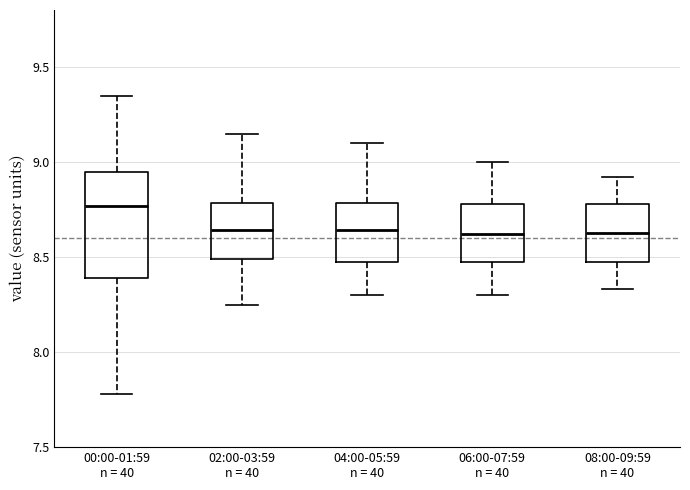

Reading left to right, read every box against the y-axis: the position of its median line, the range the box covers, and the ends of its whiskers. The values are not printed on the chart, so give them approximately, as read against the axis.

00:00-01:59 n = 40: median 8.75, box 8.40 to 8.95, whiskers 7.80 to 9.35
02:00-03:59 n = 40: median 8.65, box 8.50 to 8.80, whiskers 8.25 to 9.15
04:00-05:59 n = 40: median 8.65, box 8.45 to 8.80, whiskers 8.30 to 9.10
06:00-07:59 n = 40: median 8.60, box 8.45 to 8.80, whiskers 8.30 to 9.00
08:00-09:59 n = 40: median 8.65, box 8.45 to 8.80, whiskers 8.35 to 8.90